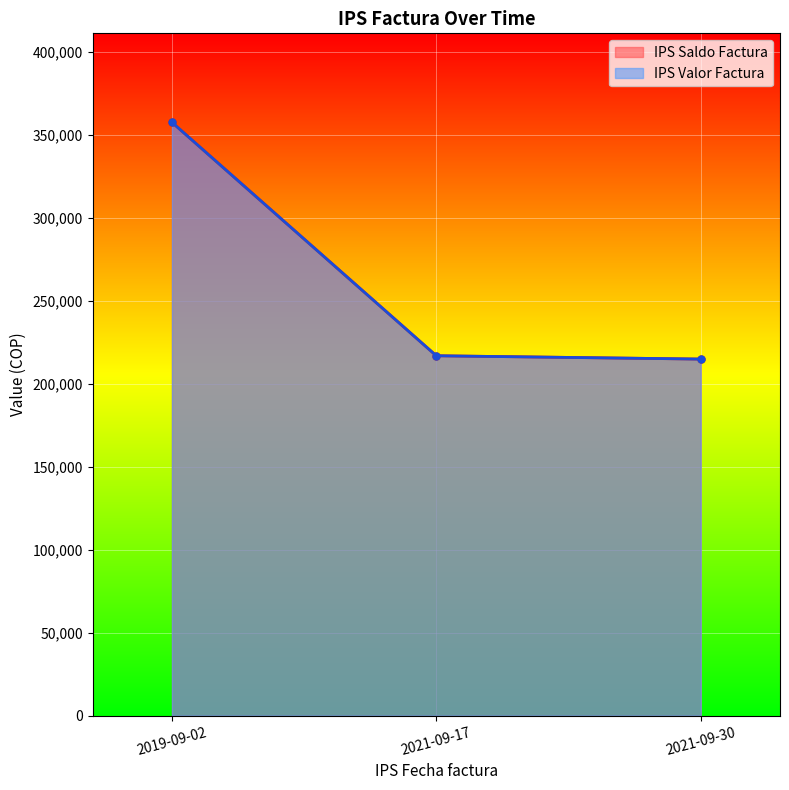

Rank the series at 2019-09-02 from lowest to highest value.

IPS Saldo Factura, IPS Valor Factura